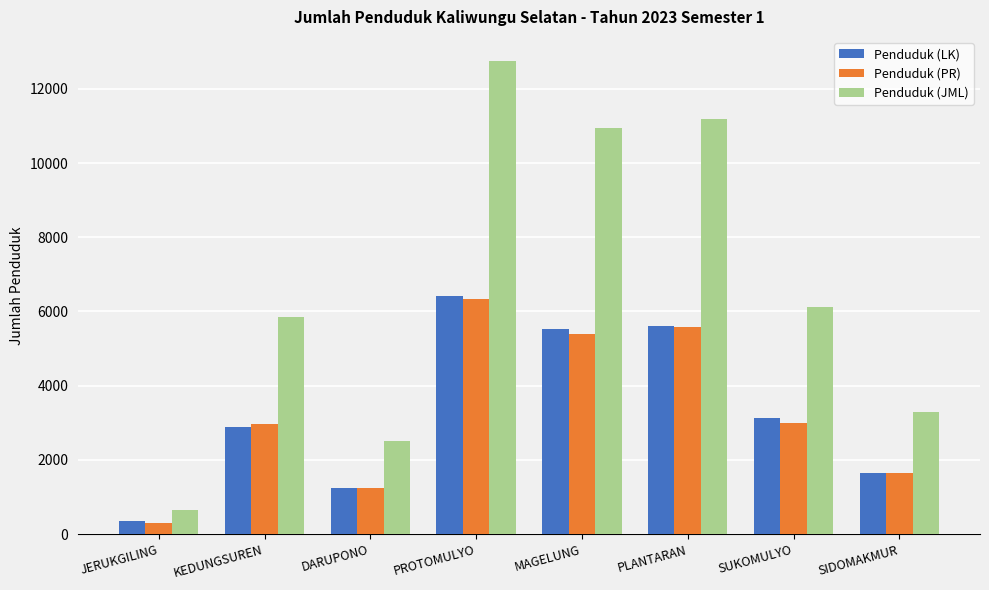

How many series are shown in this chart?

3